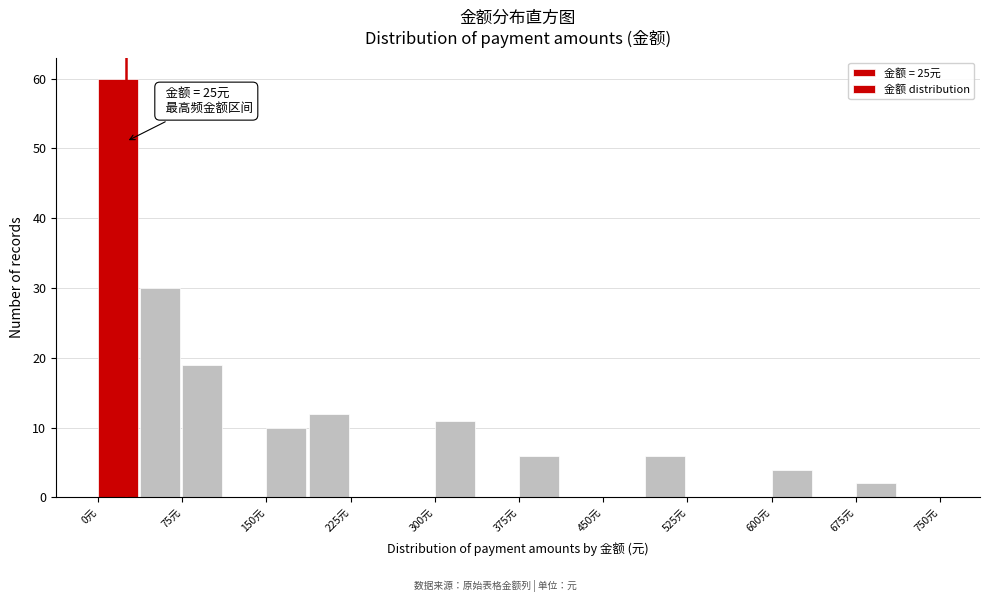

Around what value on the x-axis is the tallest bar? Give the approximate position of its centre, as read against the axis.

20